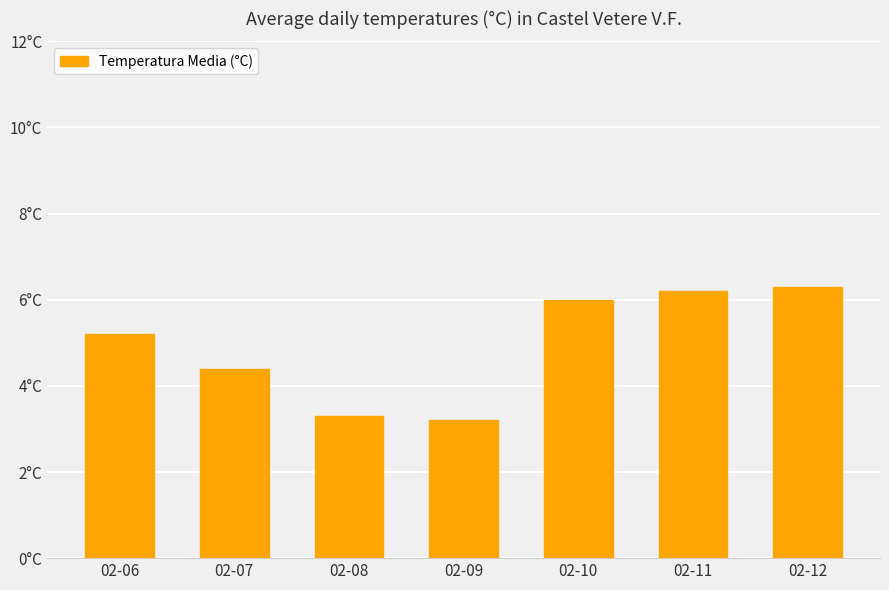

True or false: the data shows 3.3 at 02-08.

True